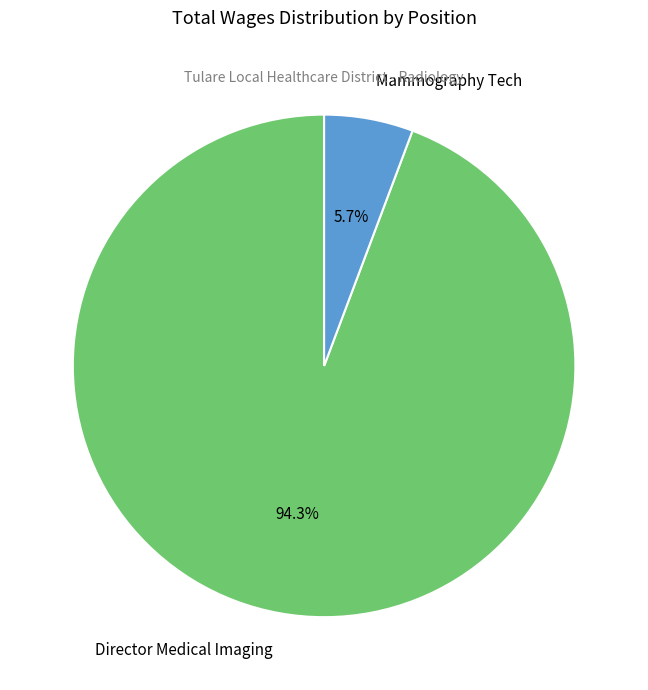

To the nearest percent, what is the average slice percentage?

50%